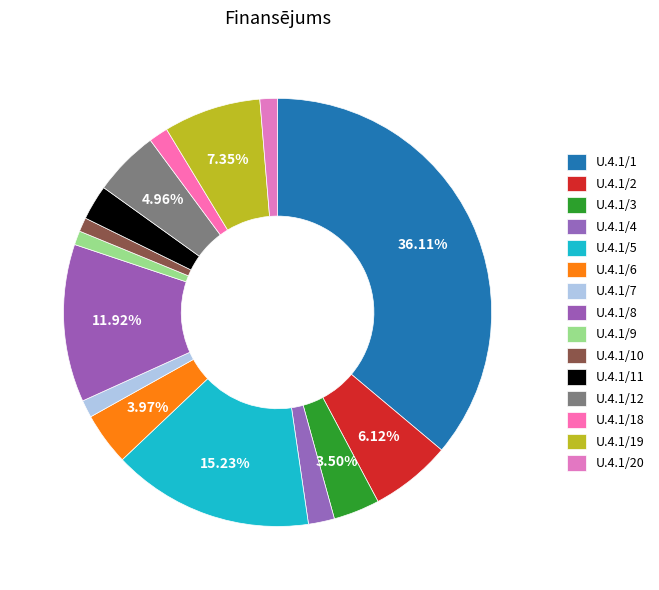

Is it true that U.4.1/4 is 1% of the pie?

False